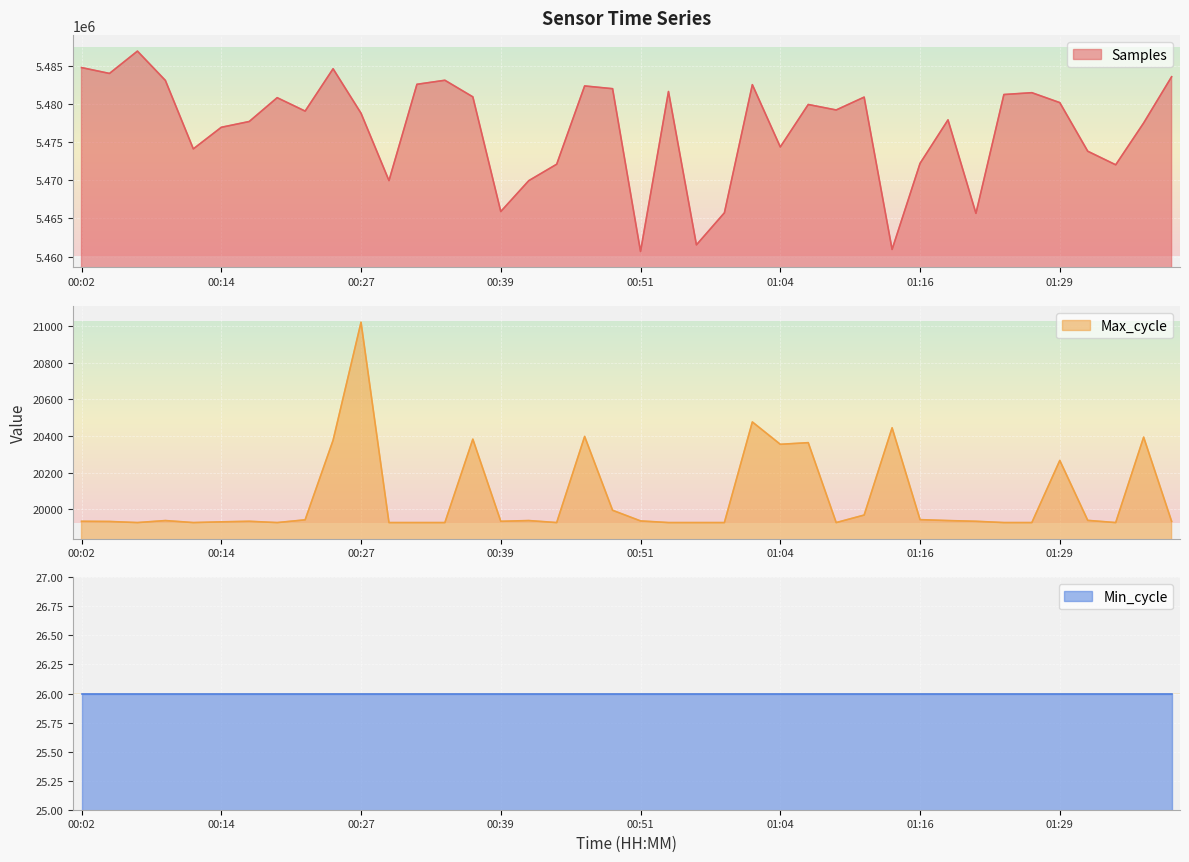

Which series changed the most between 00:34 and 01:21?

Samples